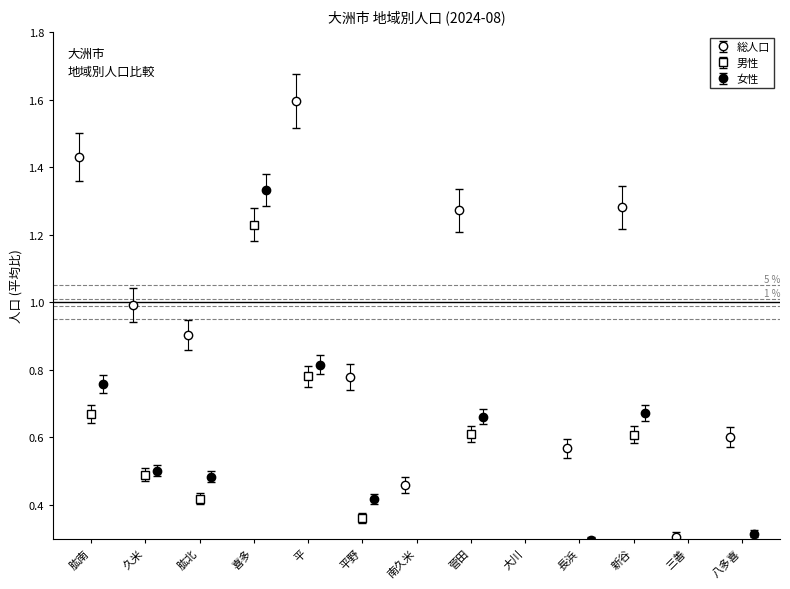

Count the 男性 values in the range 0 to 1.

12